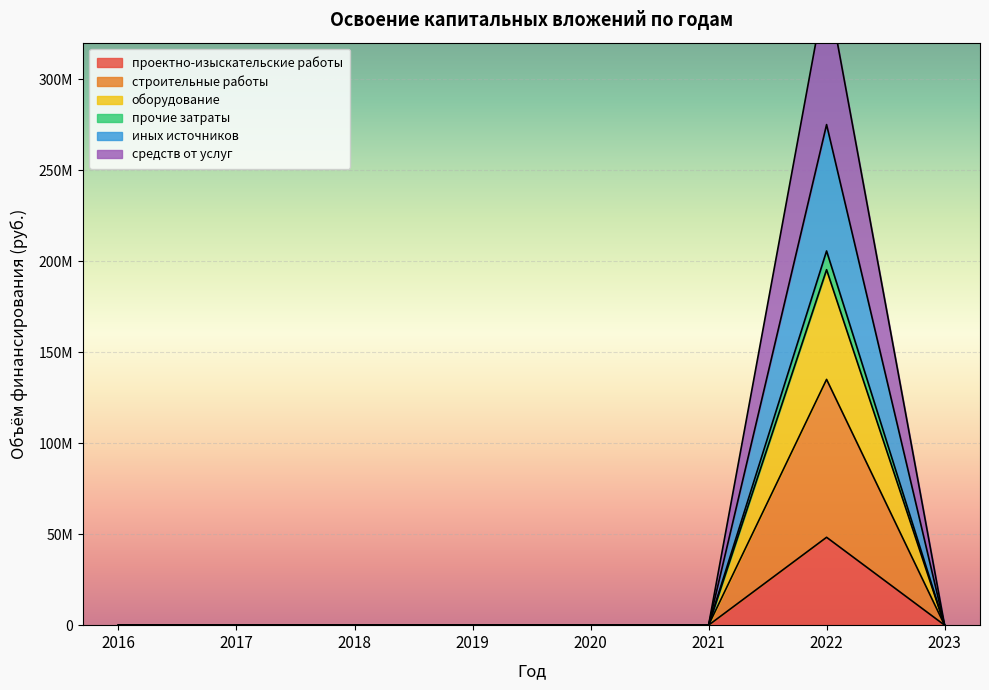

Rank the categories by прочие затраты value from highest to lowest.

2022, 2016, 2017, 2018, 2019, 2020, 2021, 2023